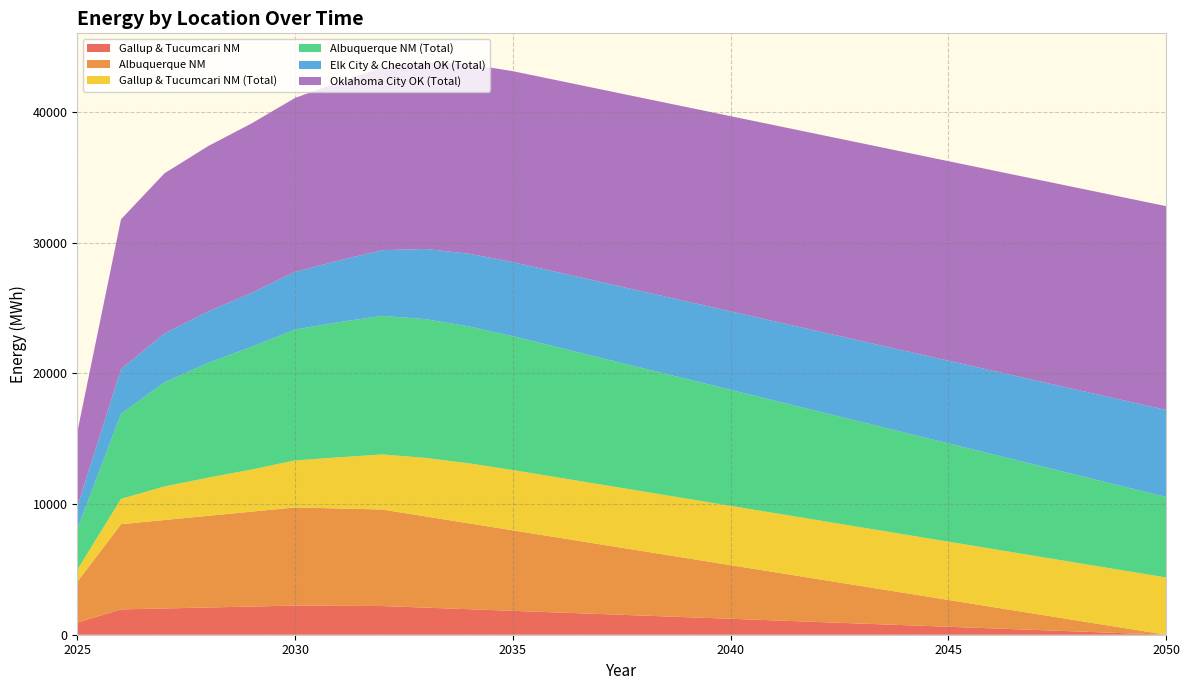

Reading right to left, list all the values displayed in this chart.

Gallup & Tucumcari NM: 0.0	121.9	243.7	365.6	487.5	609.4	731.2	853.1	975.0	1096.8	1218.7	1340.6	1462.4	1584.3	1706.2	1828.1	1949.9	2071.8	2193.7	2211.9	2230.2	2156.7	2083.2	2009.7	1936.2	931.4
Albuquerque NM: 0.0	410.3	820.5	1230.8	1641.1	2051.4	2461.6	2871.9	3282.2	3692.5	4102.7	4513.0	4923.3	5333.6	5743.8	6154.1	6564.4	6974.7	7384.9	7446.4	7507.9	7260.5	7013.0	6765.6	6518.2	3135.4
Gallup & Tucumcari NM (Total): 4379.5	4395.2	4410.9	4426.6	4442.3	4458.0	4473.7	4489.4	4505.1	4520.8	4536.5	4552.2	4567.9	4583.6	4599.3	4615.0	4592.1	4478.5	4212.7	3911.1	3597.2	3220.7	2917.9	2571.2	1936.2	931.4
Albuquerque NM (Total): 6161.4	6433.1	6704.8	6976.5	7248.1	7519.8	7791.5	8063.2	8334.8	8606.5	8878.2	9149.9	9421.6	9693.2	9964.9	10236.6	10469.7	10612.0	10602.2	10339.0	10012.9	9393.3	8775.6	7965.7	6518.2	3135.4
Elk City & Checotah OK (Total): 6654.0	6588.3	6522.6	6456.9	6391.2	6325.6	6259.9	6194.2	6128.5	6062.8	5997.2	5931.5	5865.8	5800.1	5734.4	5668.8	5564.5	5369.5	5022.3	4708.5	4410.4	4123.3	3931.0	3739.5	3406.0	1703.0
Oklahoma City OK (Total): 15589.9	15524.2	15458.5	15392.8	15327.2	15261.5	15195.8	15130.1	15064.4	14998.8	14933.1	14867.4	14801.7	14736.0	14670.3	14604.7	14500.4	14305.4	13958.2	13644.4	13309.6	12959.1	12654.4	12249.8	11466.3	5733.2